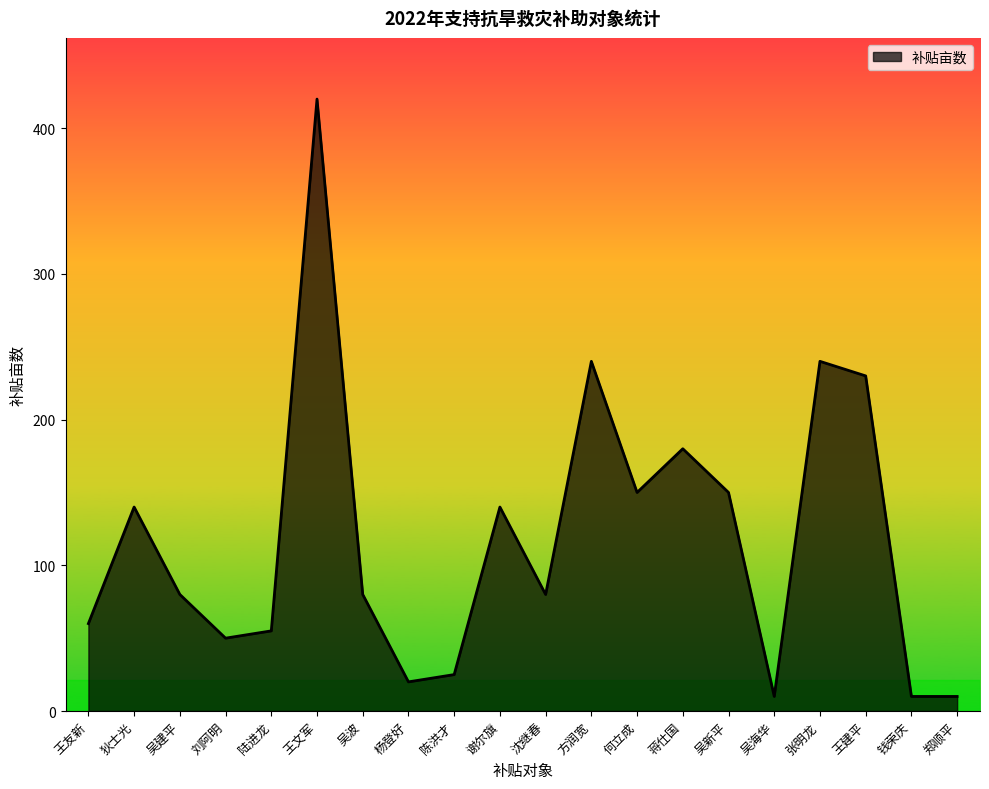

Where does the data first go above 80?

狄士光